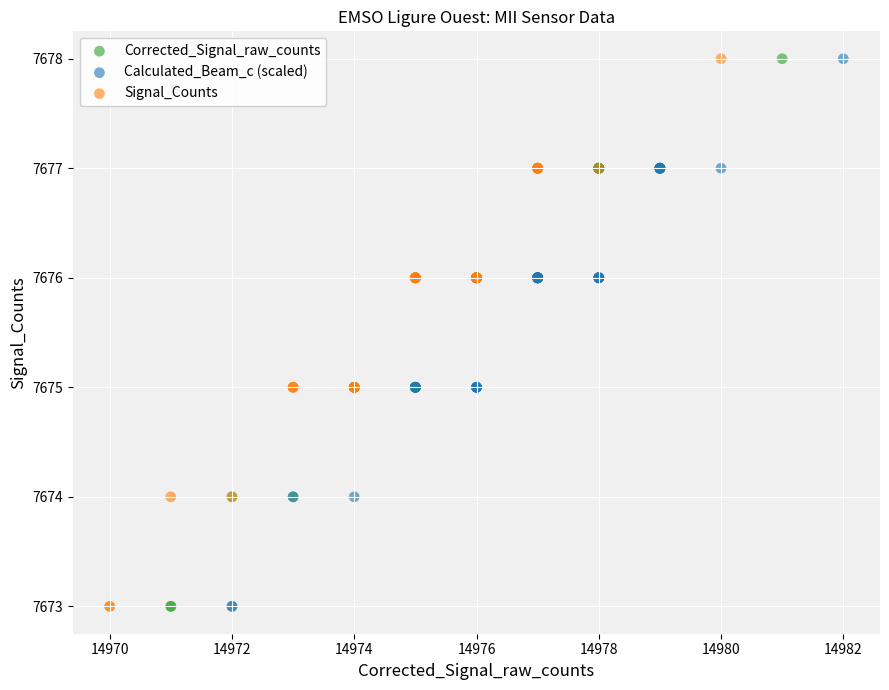

What are all the series names shown in the legend?

Corrected_Signal_raw_counts, Calculated_Beam_c (scaled), Signal_Counts